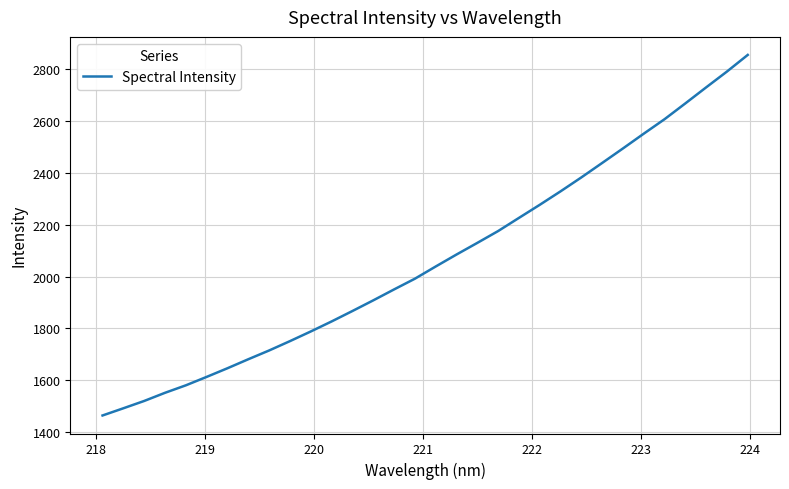

What is the minimum value shown in the chart?

1464.8